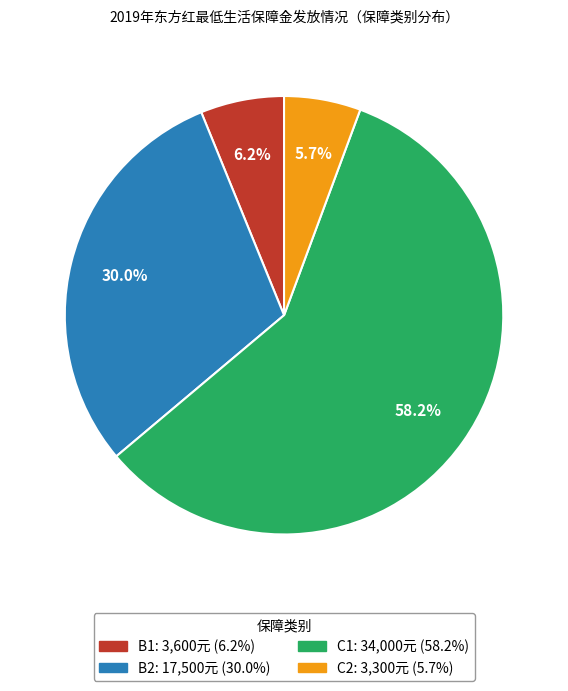

Is there any slice that represents more than half of the pie?

Yes